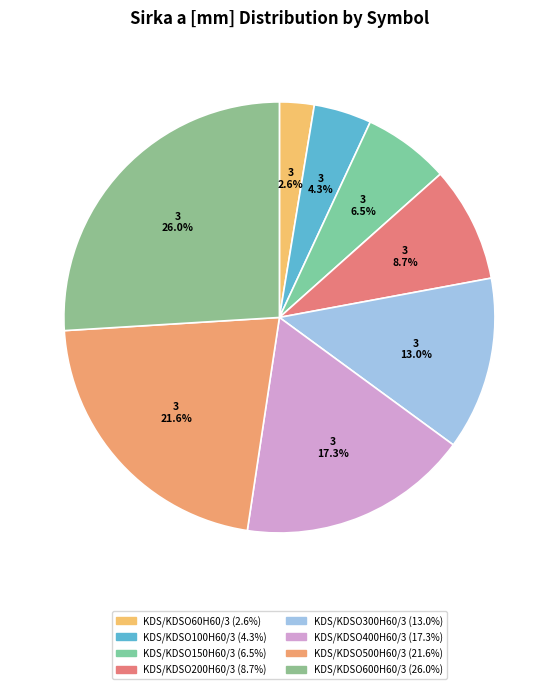

The KDS/KDSO500H60/3 slice represents 22% of the pie. True or false?

True